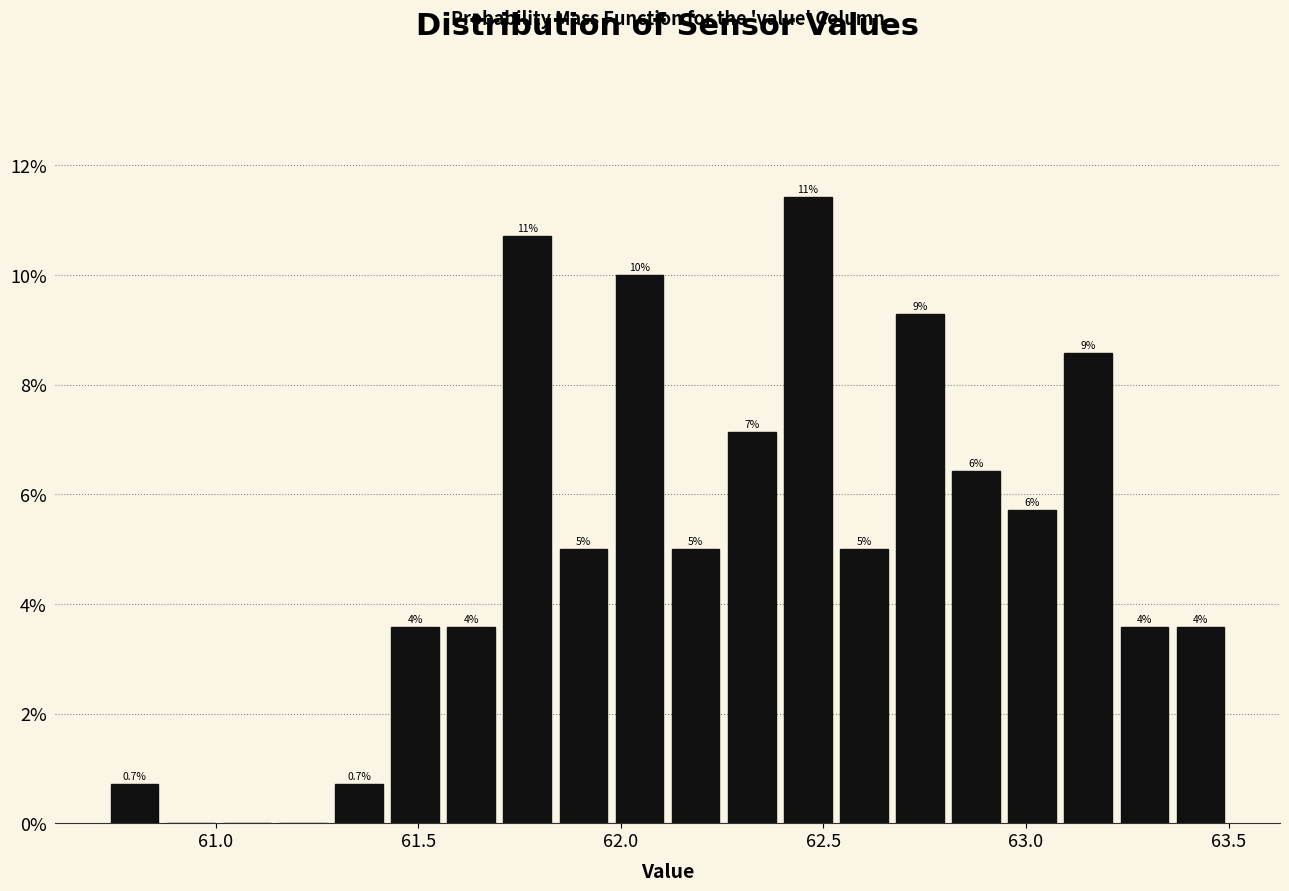

Around what value on the x-axis is the tallest bar? Give the approximate position of its centre, as read against the axis.

62.45